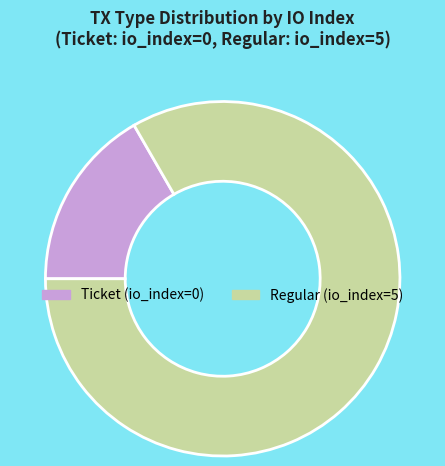

The Regular (io_index=5) slice represents 83% of the pie. True or false?

True